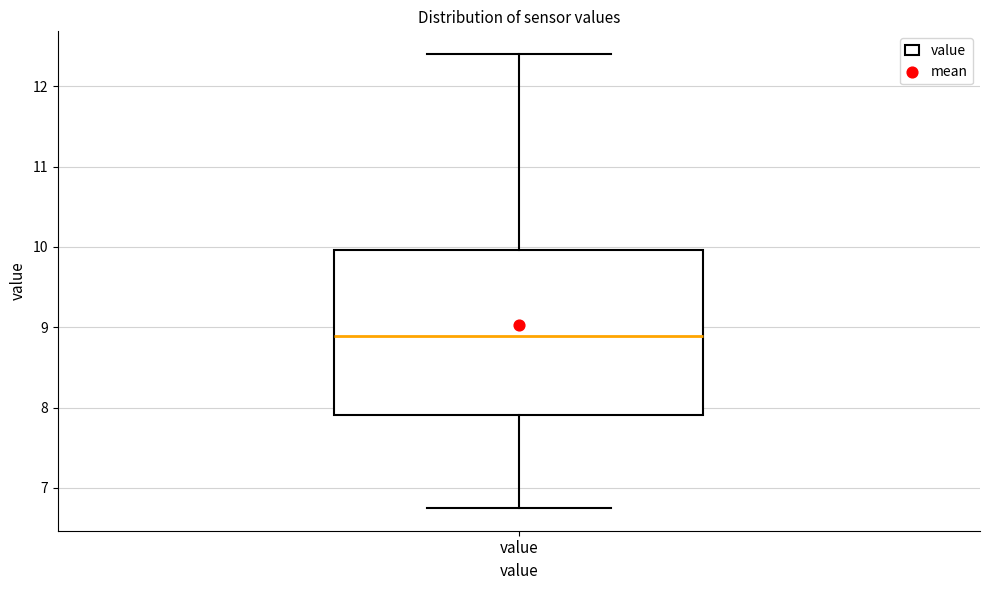

Read this box plot against the y-axis: the position of the median line, the range covered by the box, and the ends of both whiskers. The values are not printed on the chart, so give them approximately, as read against the axis.

median 8.9, box 7.9 to 10.0, whiskers 6.8 to 12.4